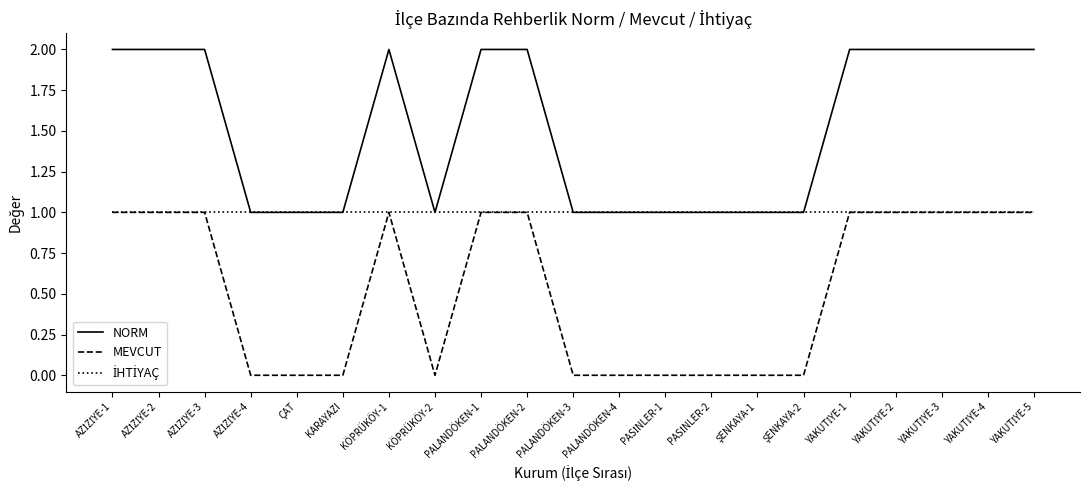

The NORM series shows 1 at KARAYAZI. True or false?

True